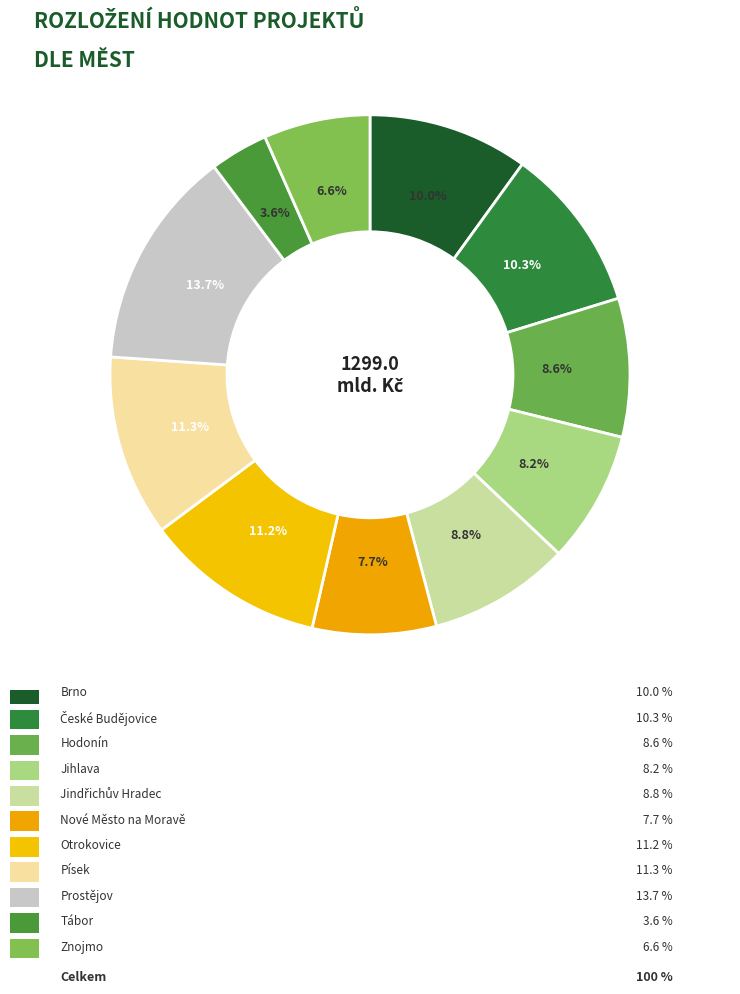

How many slices are in this pie chart?

11